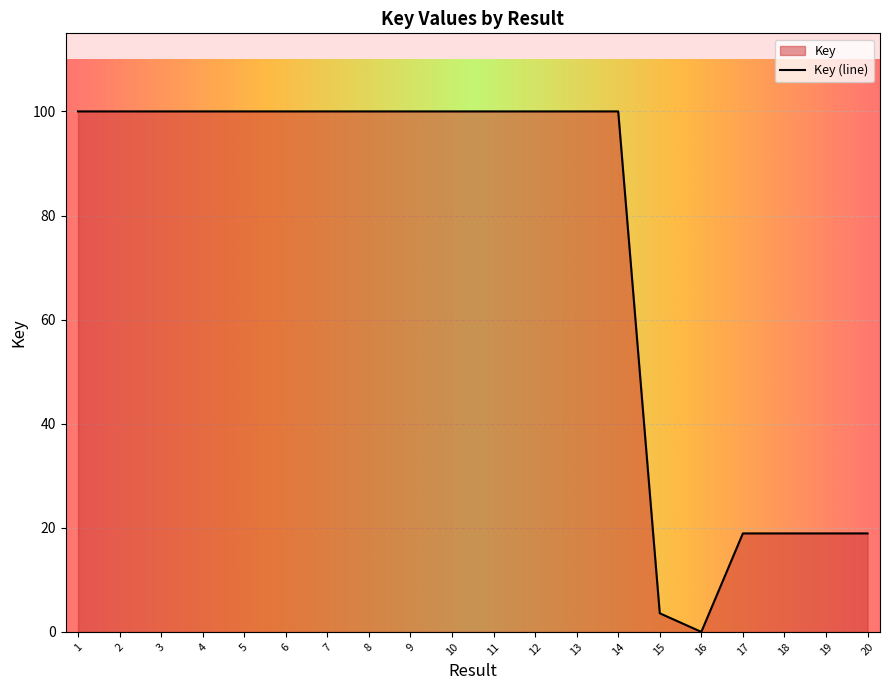

What is the difference between the values at 19 and 12?

81.1